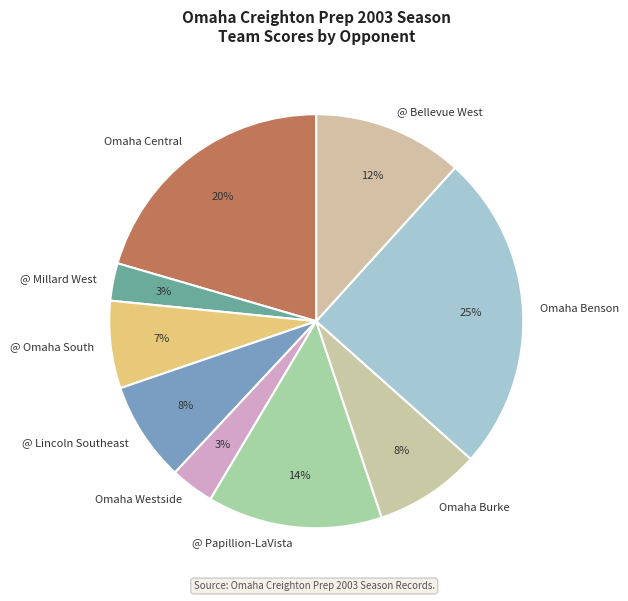

Is the sum of @ Lincoln Southeast and @ Bellevue West greater than half?

No